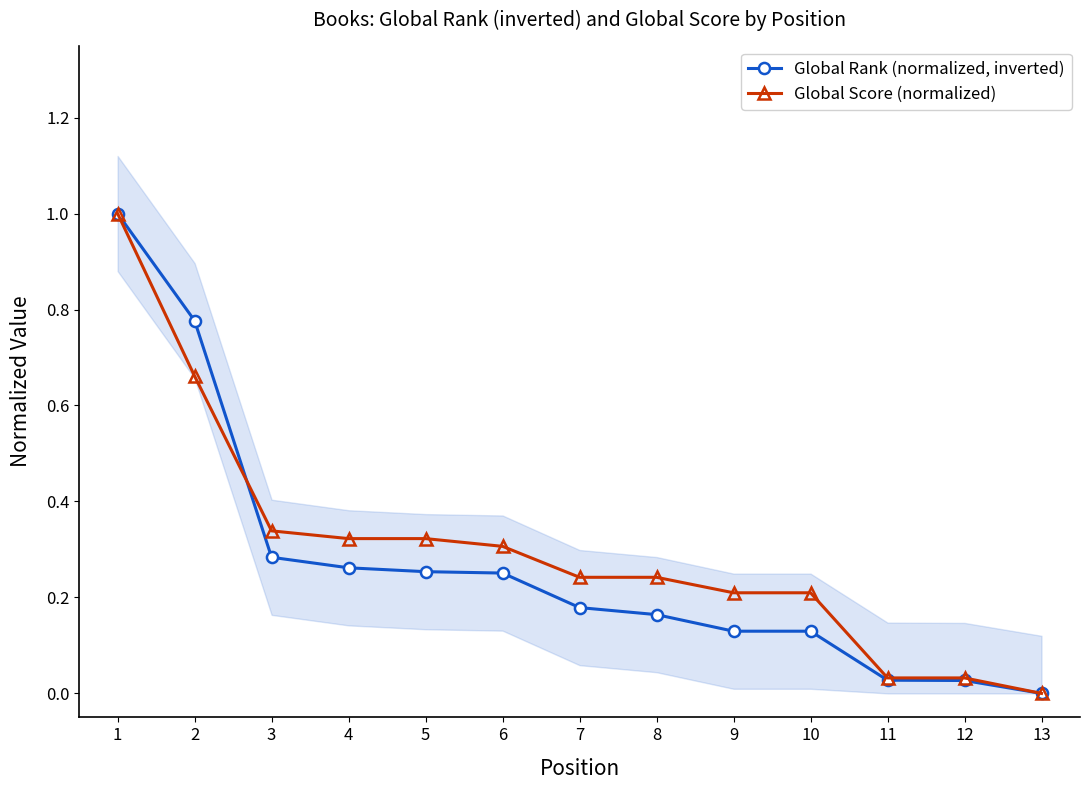

Rank the categories by Global Score (normalized) value from lowest to highest.

13, 11, 12, 9, 10, 7, 8, 6, 4, 5, 3, 2, 1